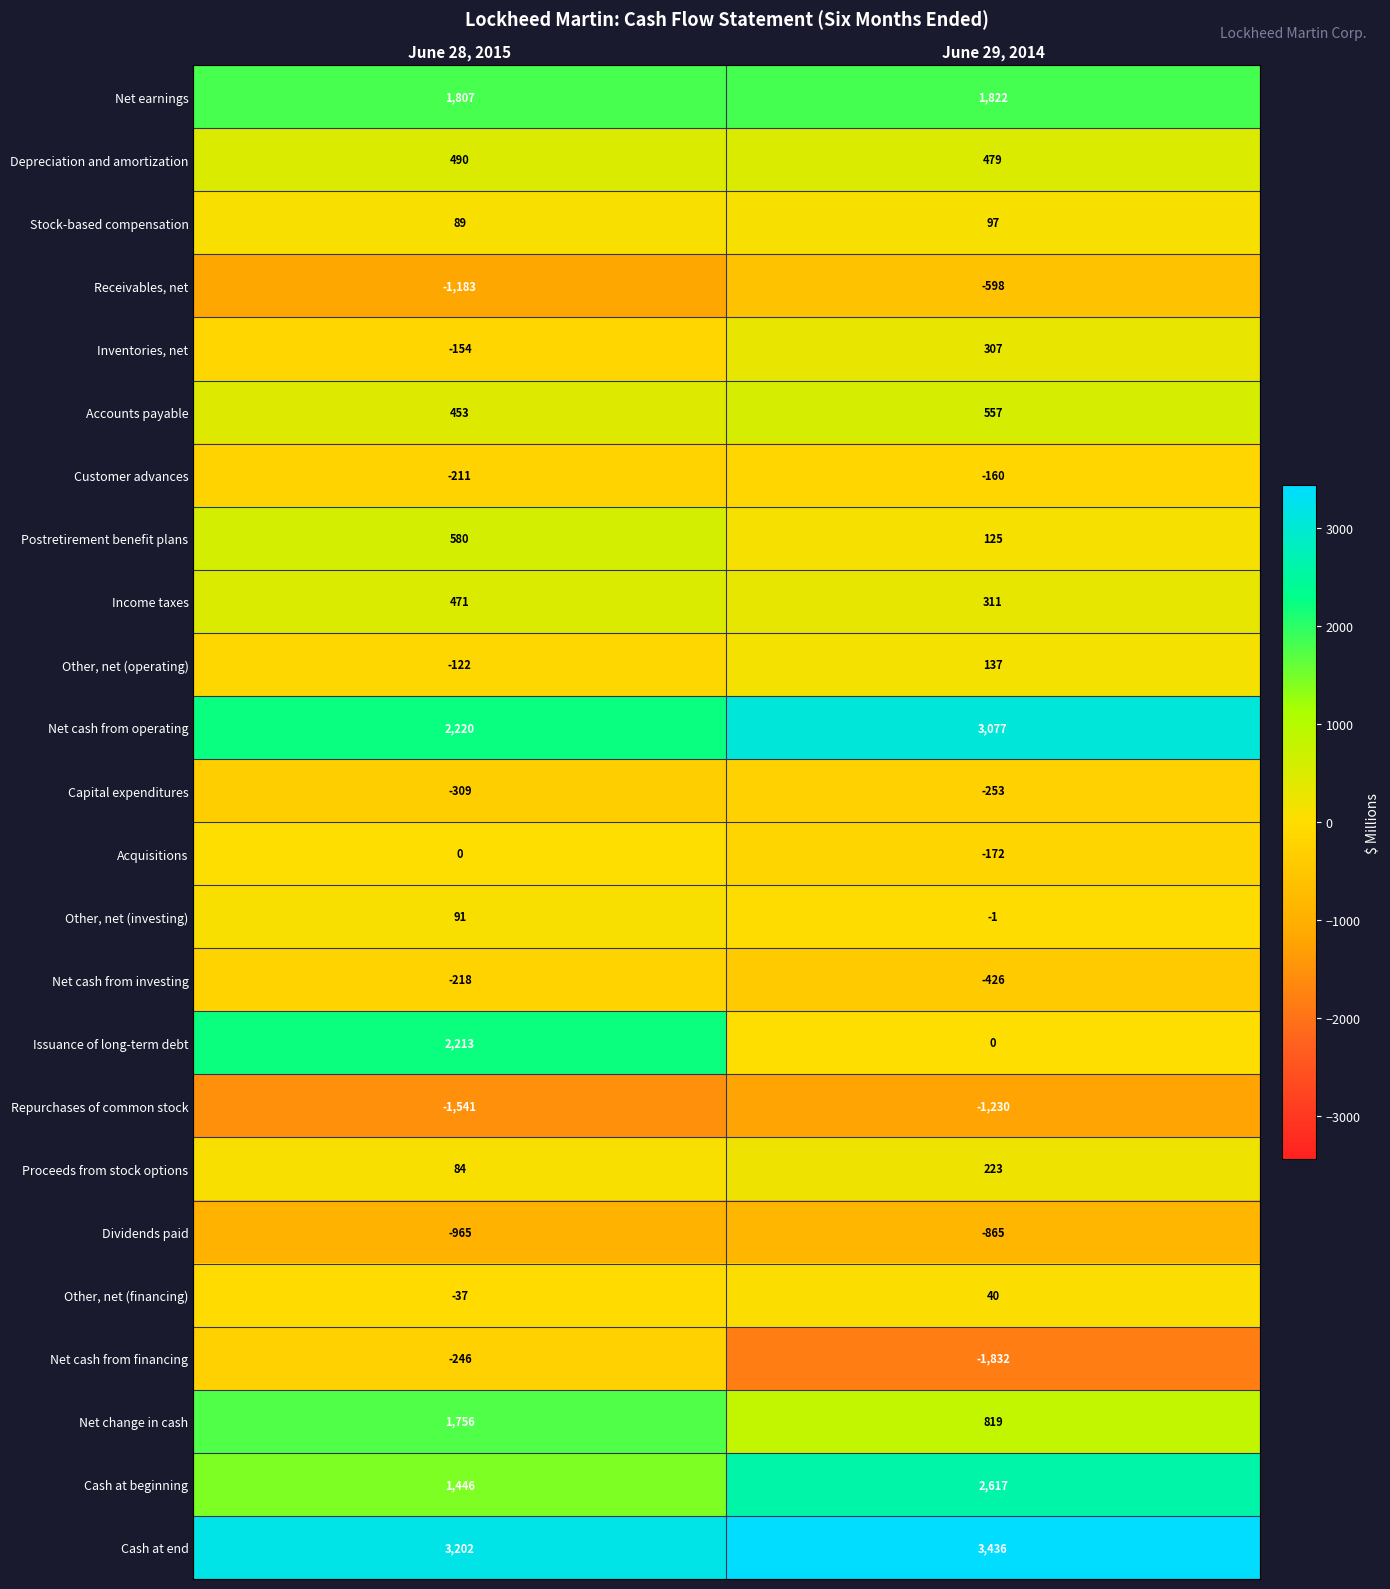

What is the sum of the Other, net (investing) values at June 28, 2015 and June 29, 2014?

90